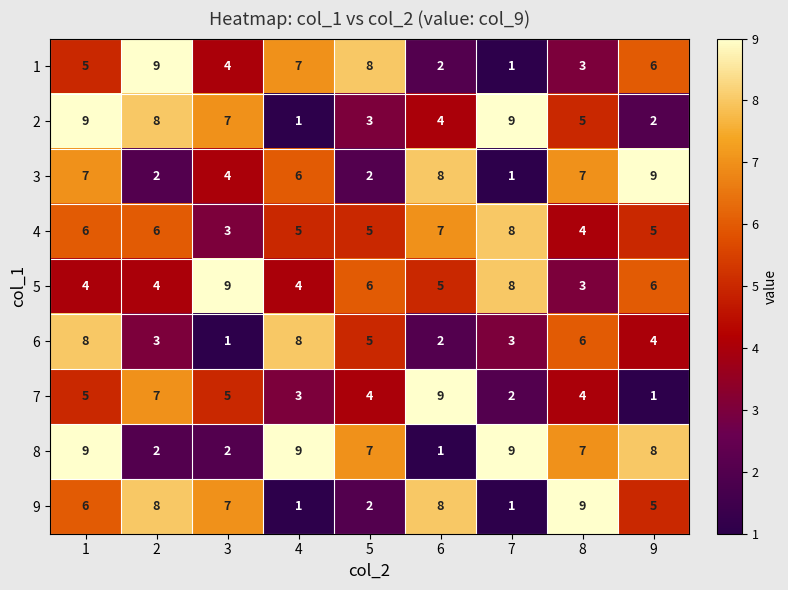

What is the approximate value of 8 at 5?

7